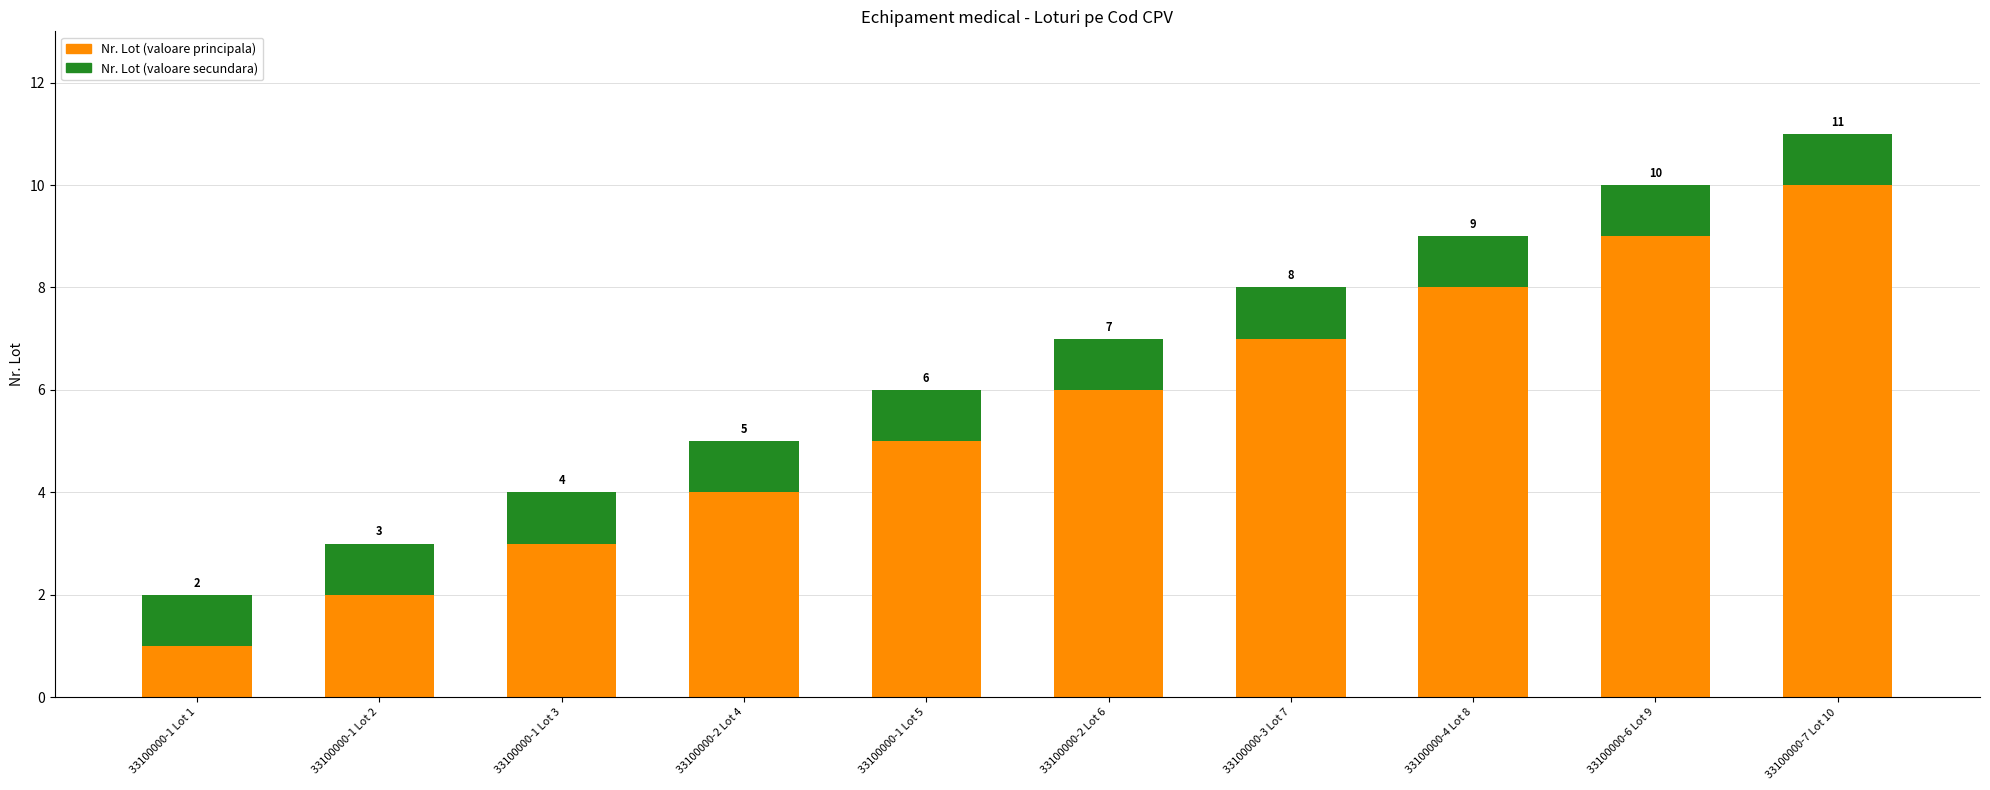

What is the highest value of the Nr. Lot (valoare principala) series?

10